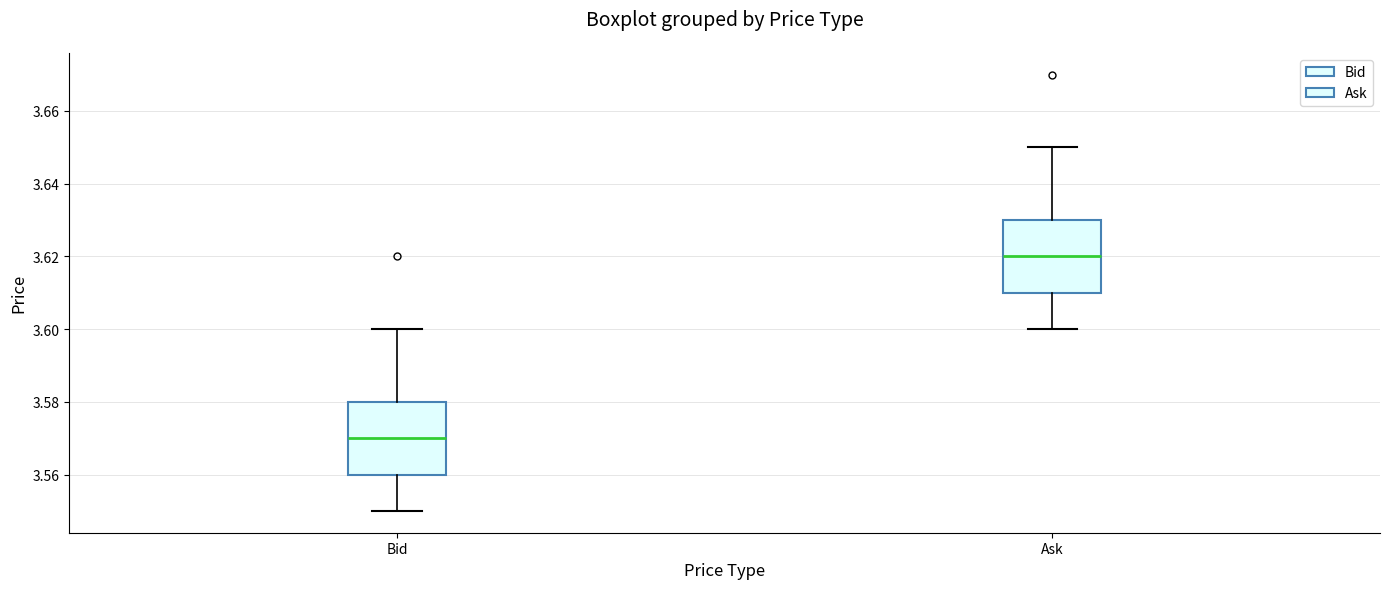

Reading left to right, transcribe this box plot: for each box, give where its median line is, the range the box spans, and where its two whiskers end, as read against the y-axis. The values are not printed on the chart, so give them approximately, as read against the axis.

Bid: median 3.57, box 3.56 to 3.58, whiskers 3.55 to 3.60
Ask: median 3.62, box 3.61 to 3.63, whiskers 3.60 to 3.65